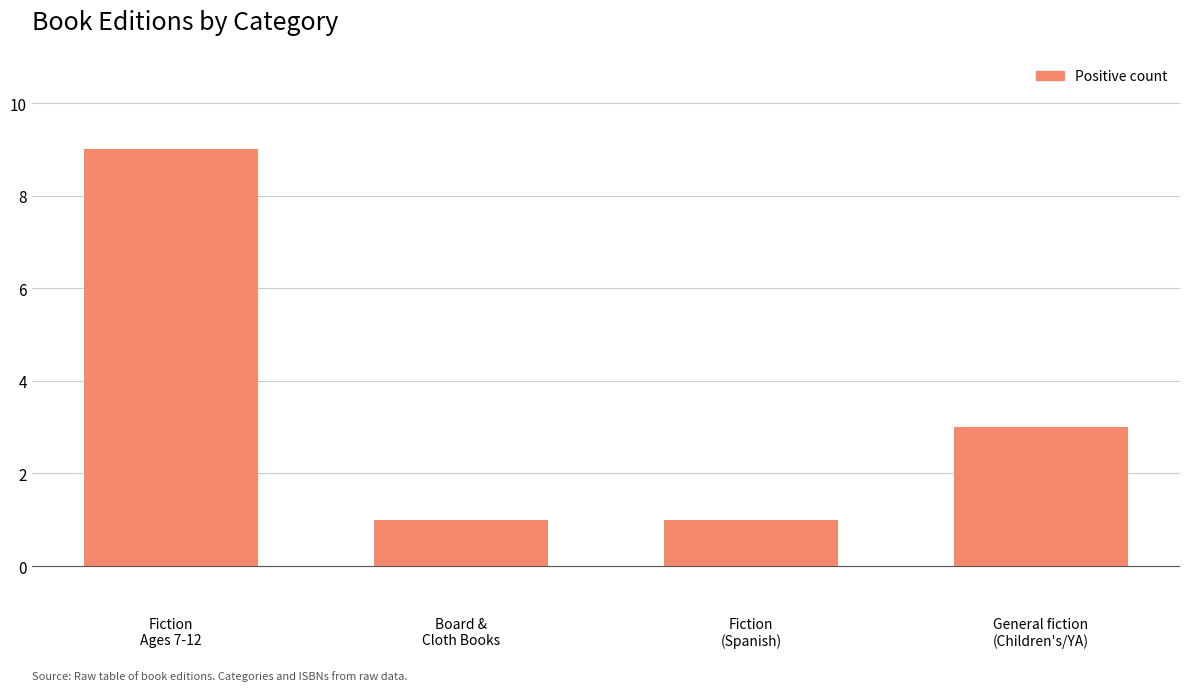

How many values are between 1 and 9?

4